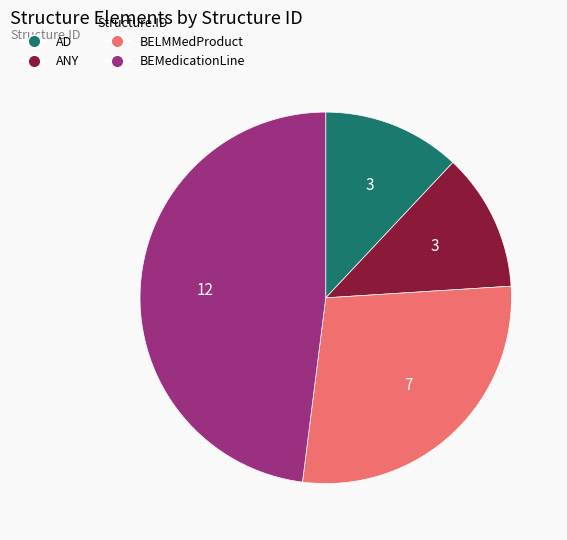

How many slices are in this pie chart?

4